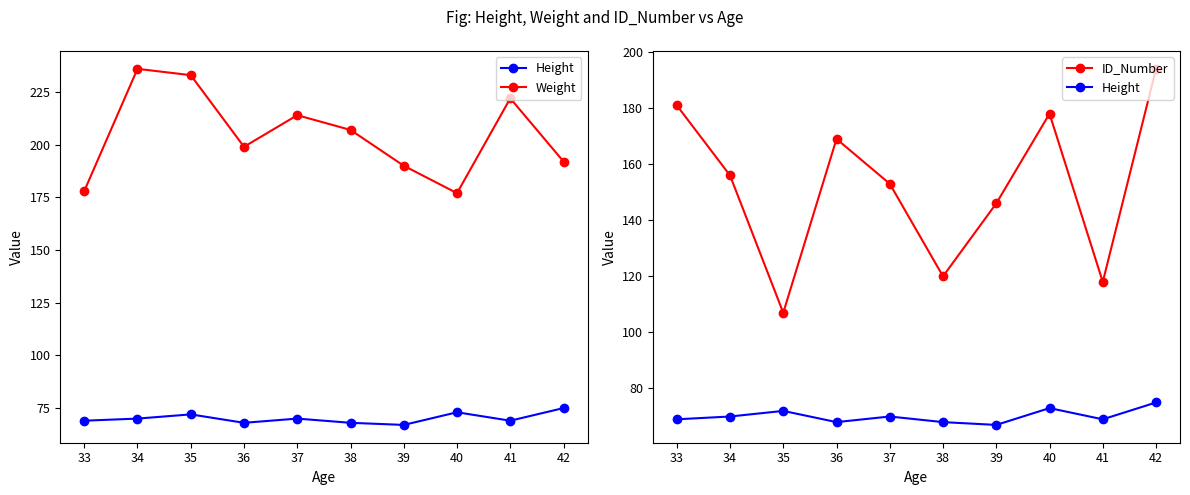

At which label does Weight first exceed 207?

34